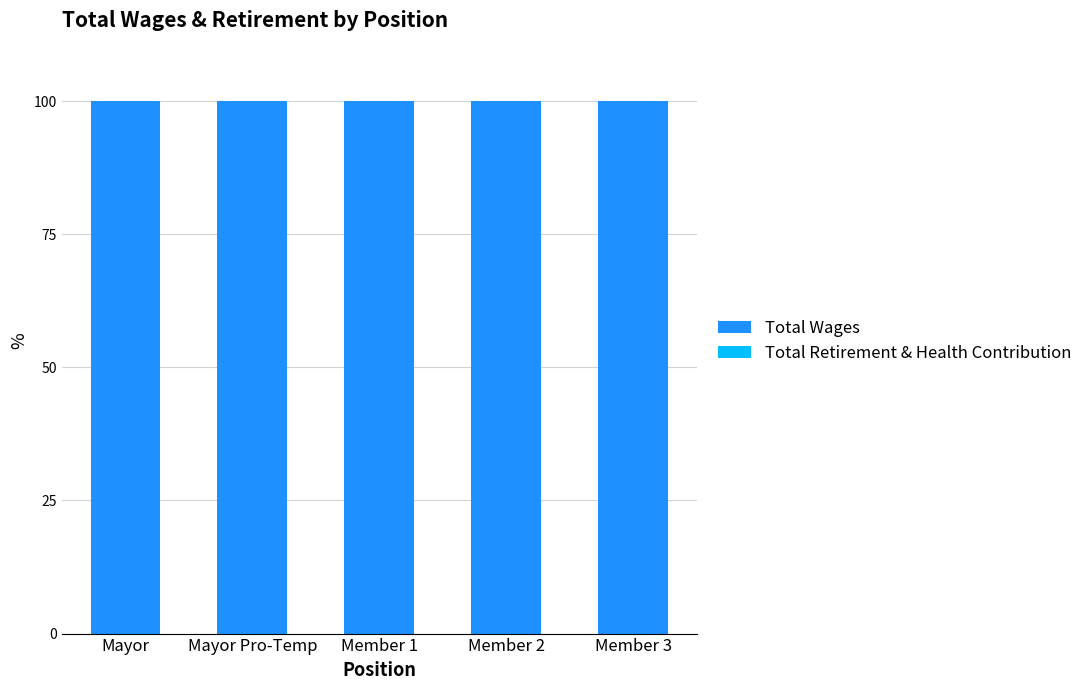

Rank the series by their maximum value, from lowest to highest.

Total Retirement & Health Contribution, Total Wages